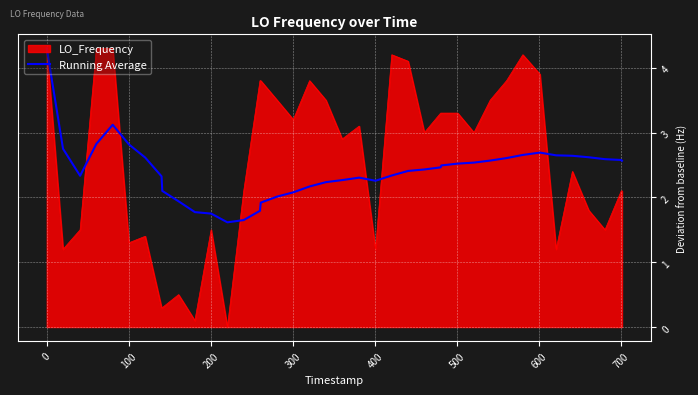

What is the maximum value shown in the chart?

4.3